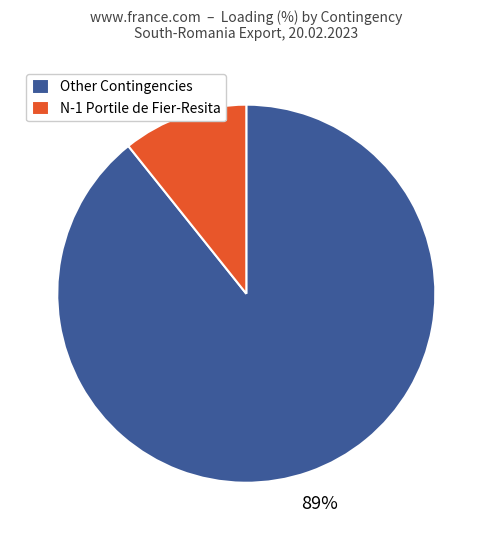

Rank the categories by value from highest to lowest.

Other Contingencies, N-1 Portile de Fier-Resita